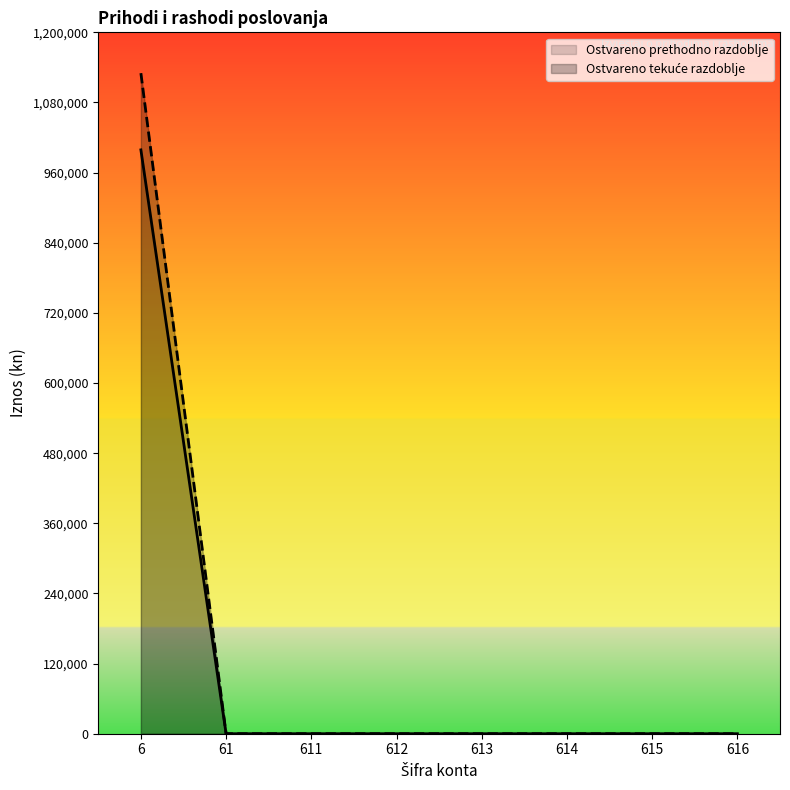

Which has a higher value, 616 or 61?

616